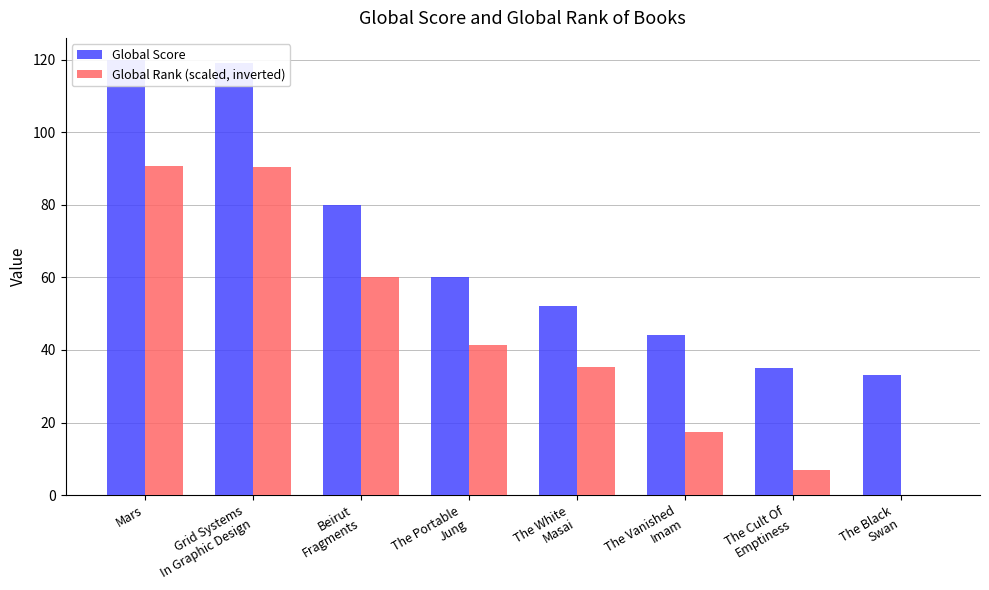

What is the average value of the Global Rank (scaled, inverted) series?

42.7